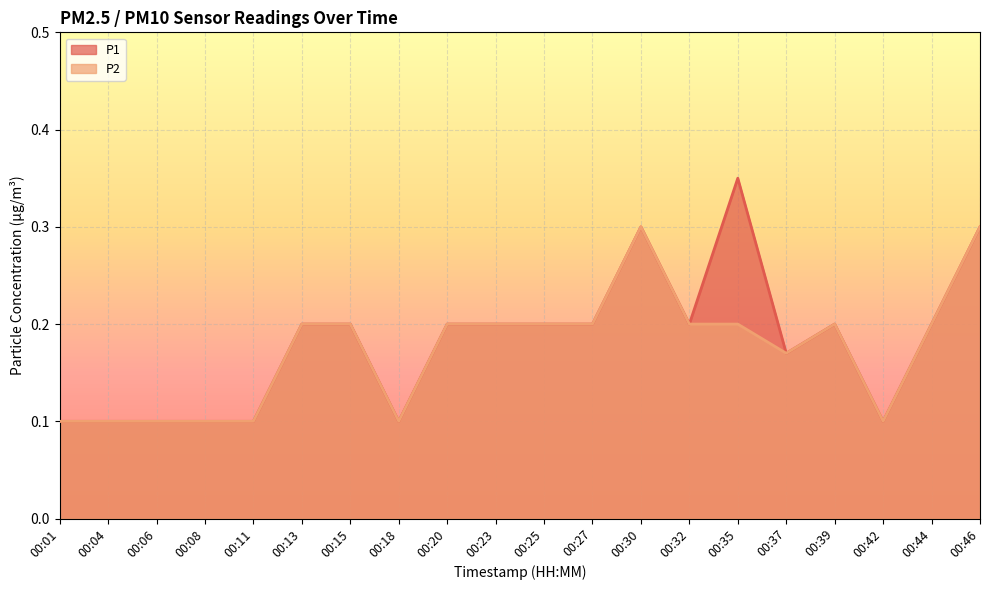

The P2 series shows 0.1 at 00:06. True or false?

True